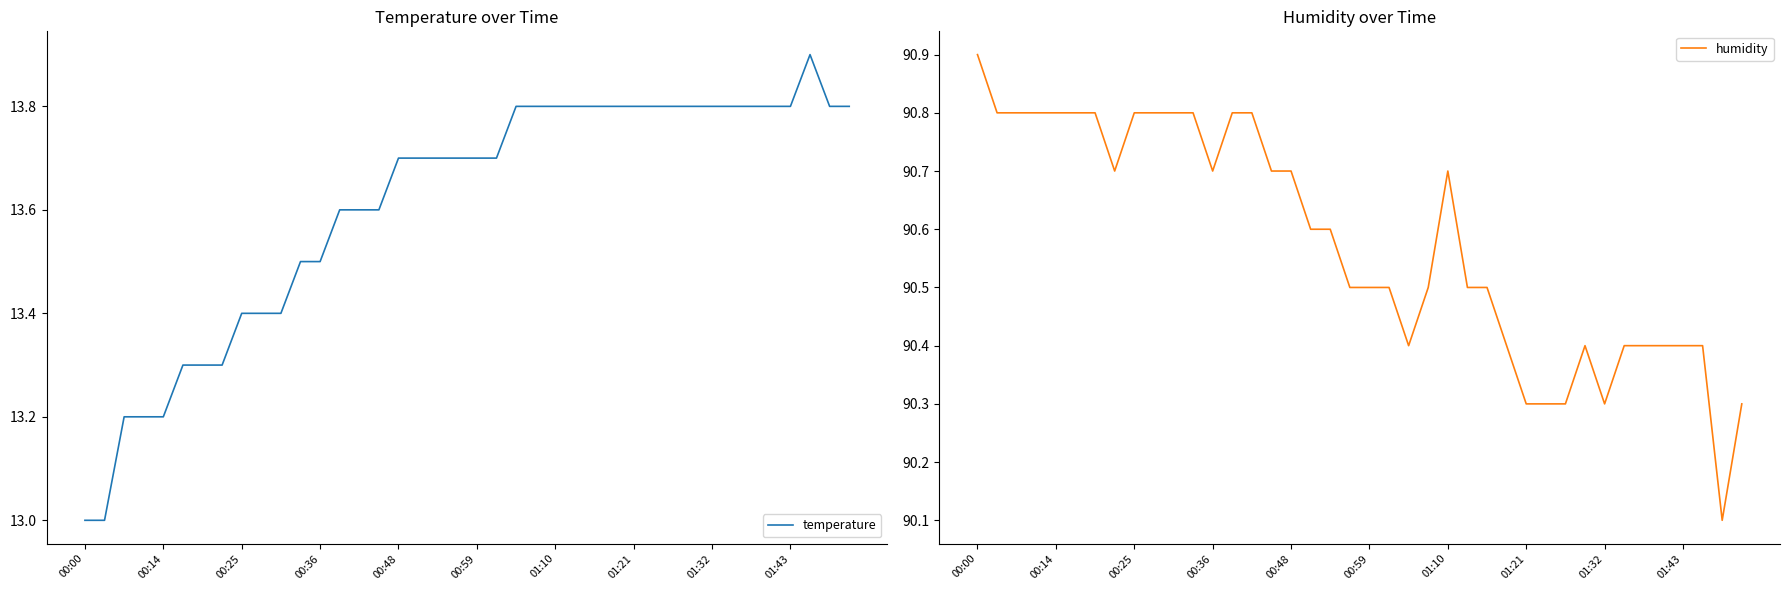

Where is temperature nearest to the value 13?

00:00